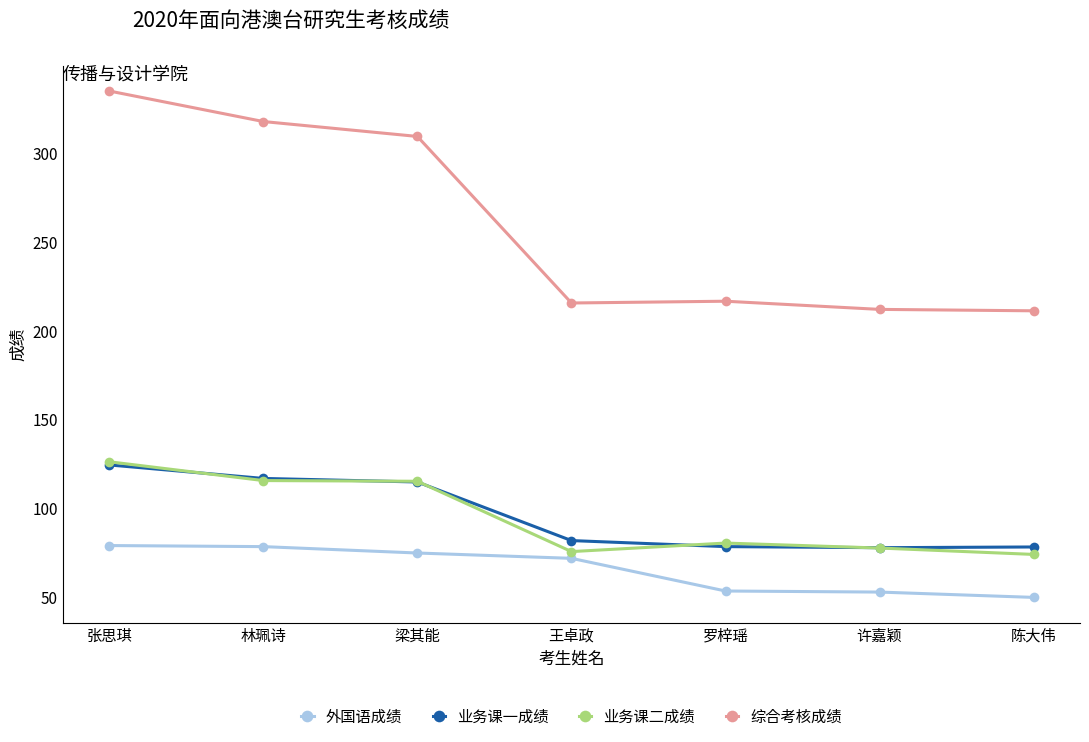

At which label does 外国语成绩 first exceed 71?

张思琪